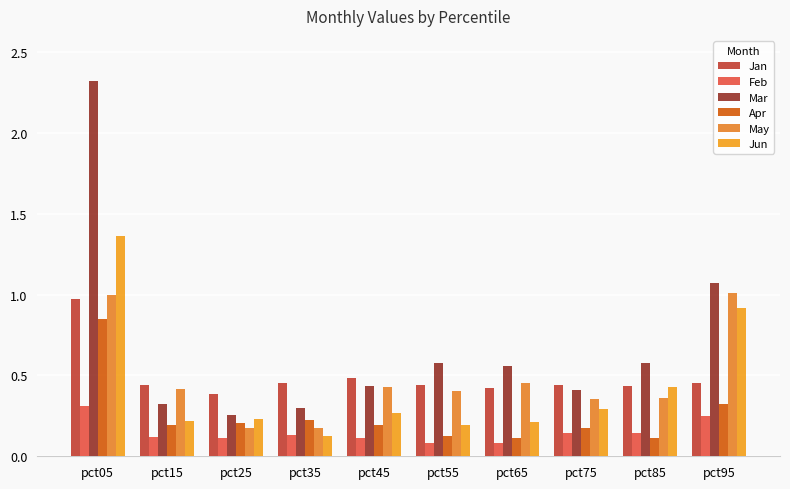

Which series has the widest spread of values?

Mar